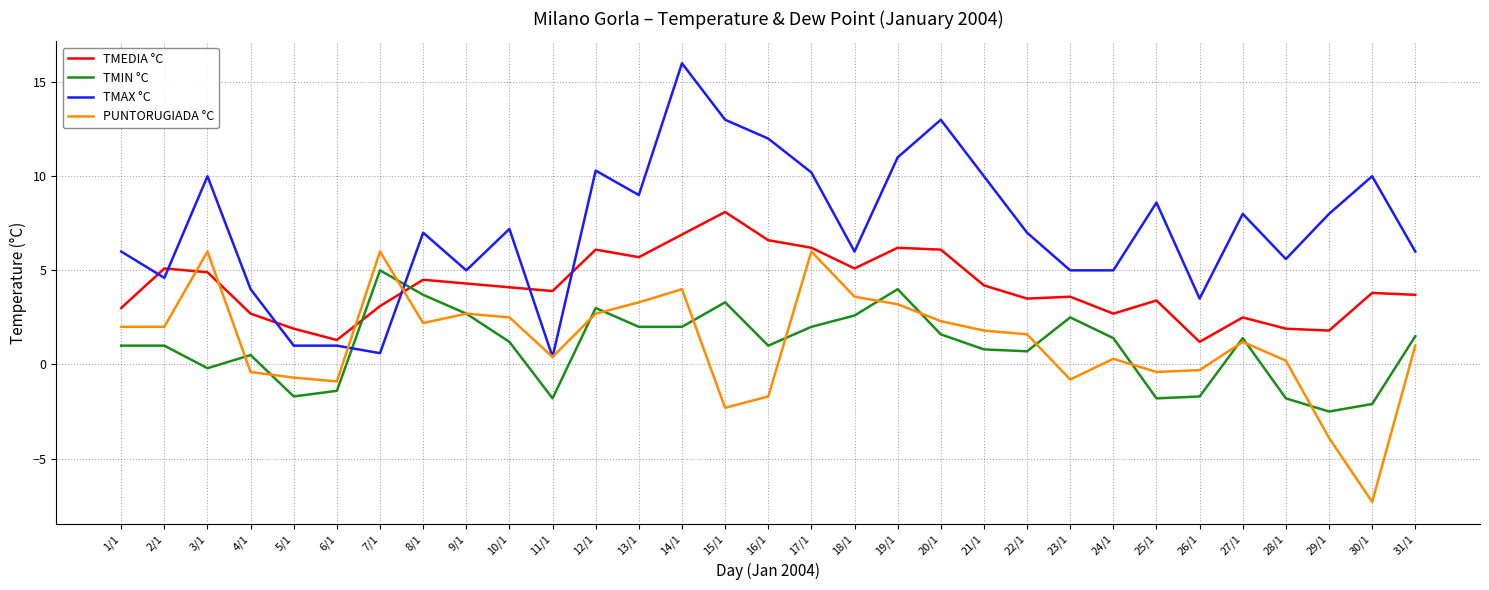

How many positive values does the TMIN °C series have?

22